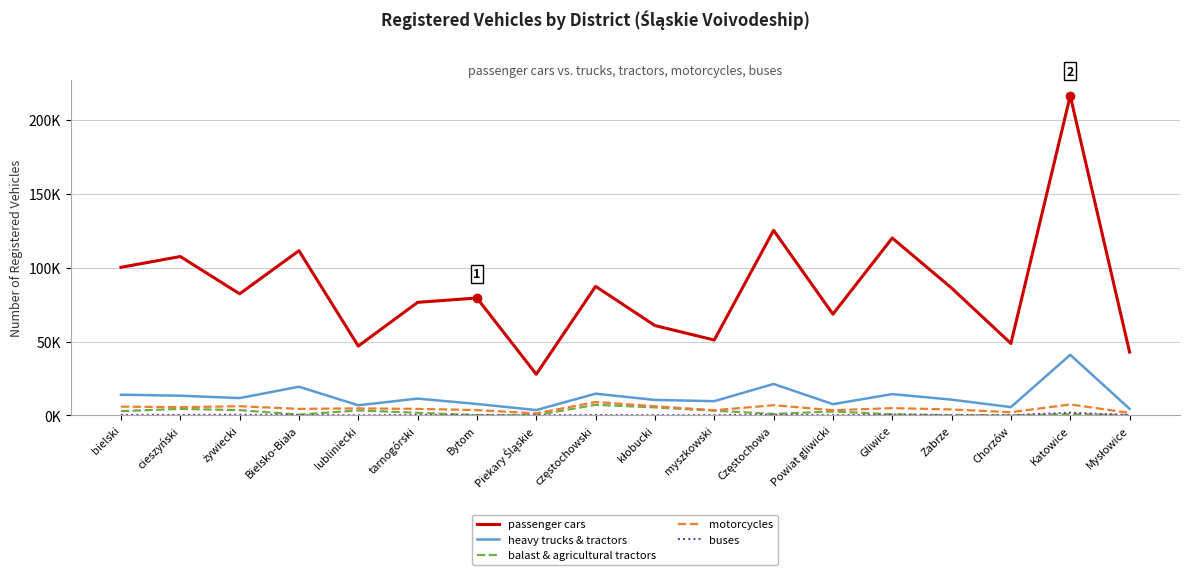

Does the chart display data point markers on the line(s)?

No